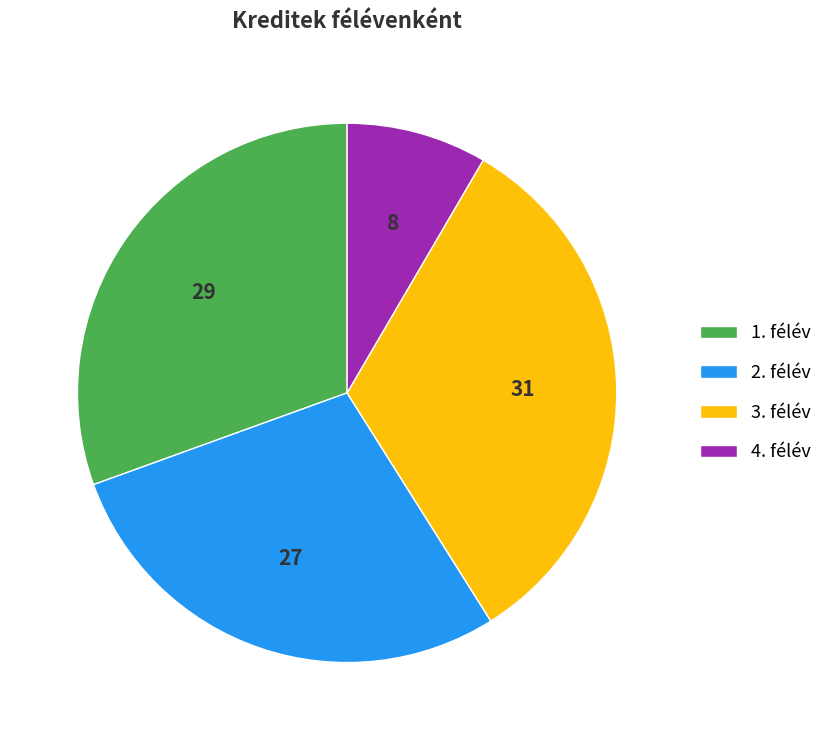

How many segments does this pie chart have?

4